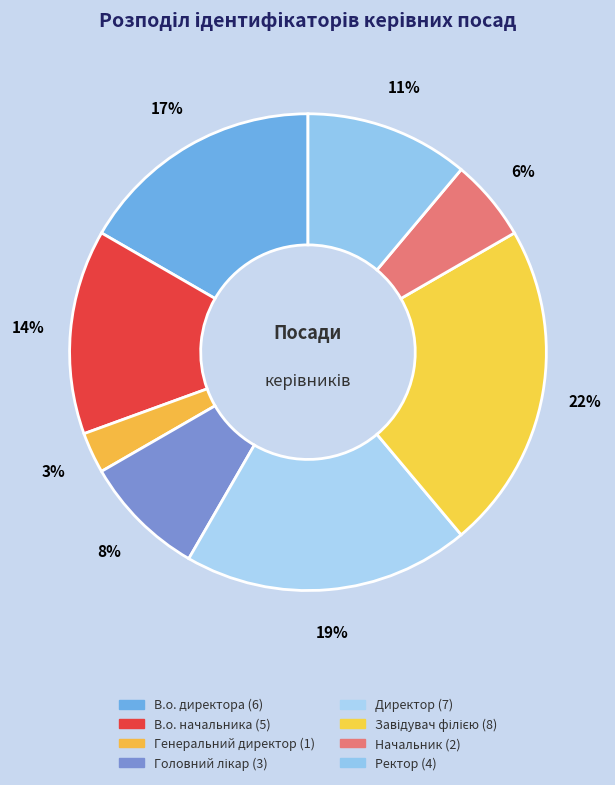

Count the number of slices in the pie.

8